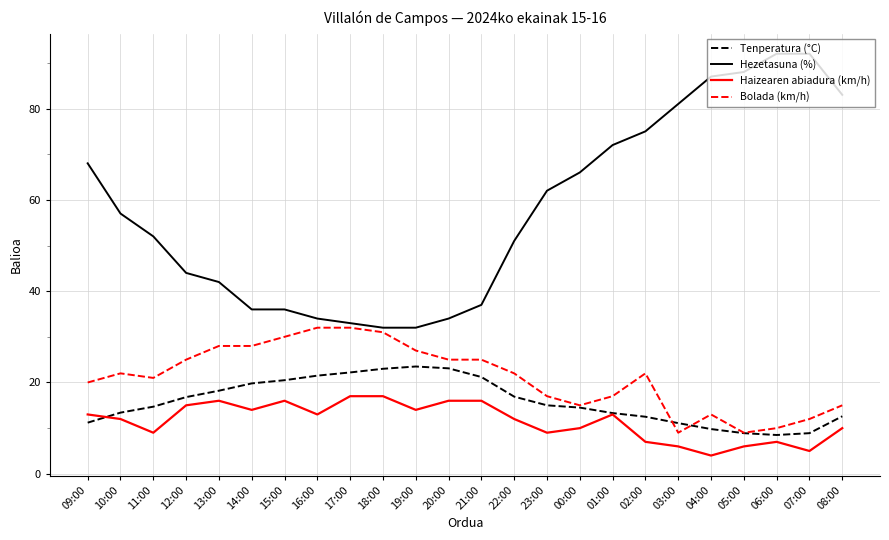

What is the minimum value shown in the chart?

4.0